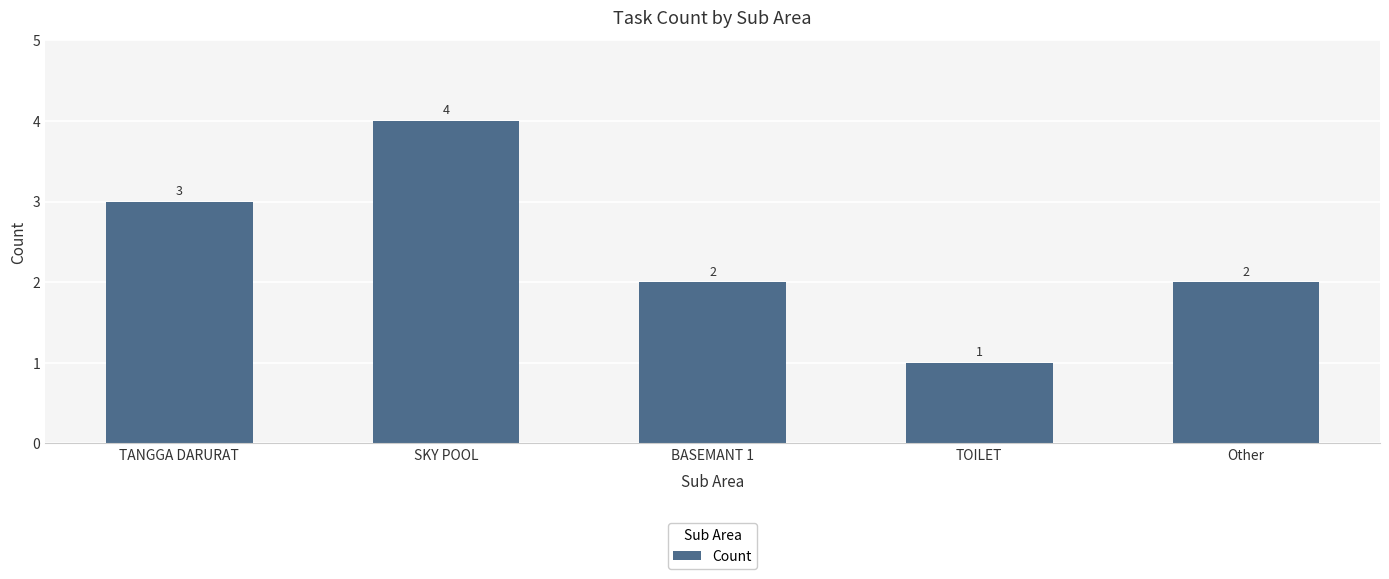

Approximately how many times larger is the value at TANGGA DARURAT compared to Other?

1.5